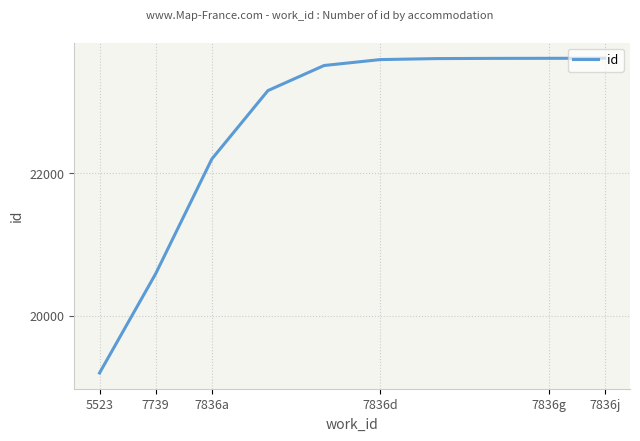

What is the difference between the maximum and minimum values?

4417